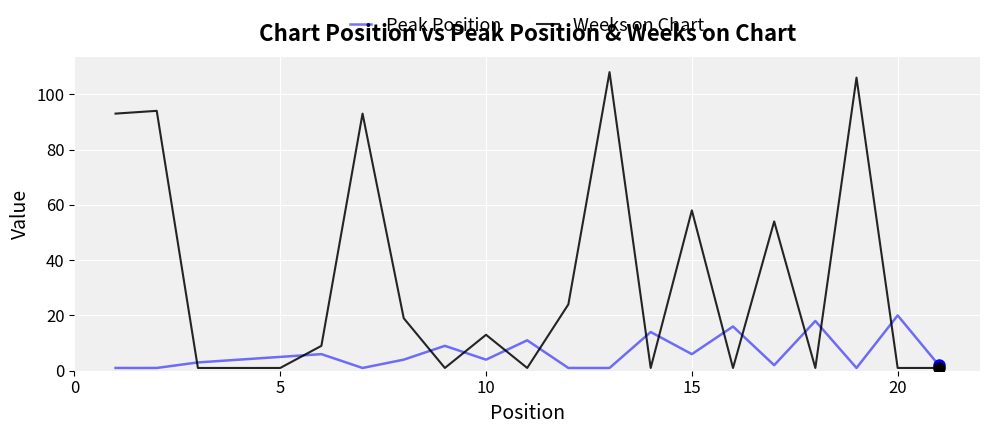

Rank the series by their maximum value, from highest to lowest.

Weeks on Chart, Peak Position